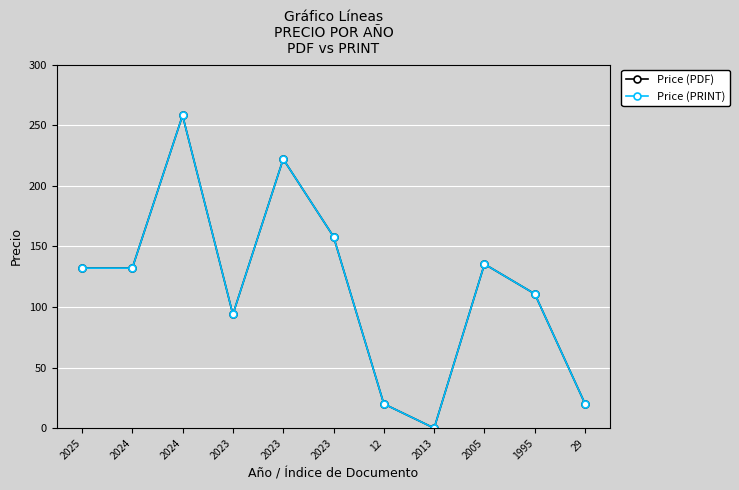

What is the label of the 10th point from the right?

2024